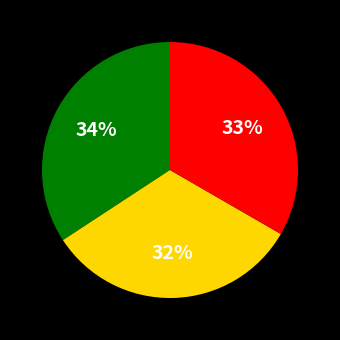

Is there any slice that represents more than half of the pie?

No